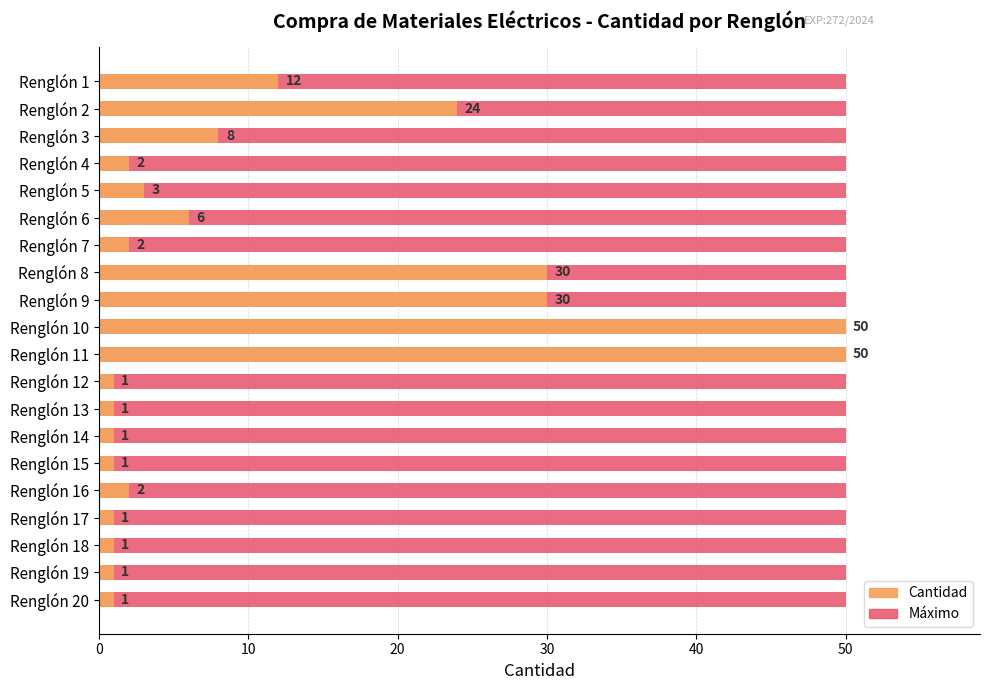

Are the bars horizontal?

Yes